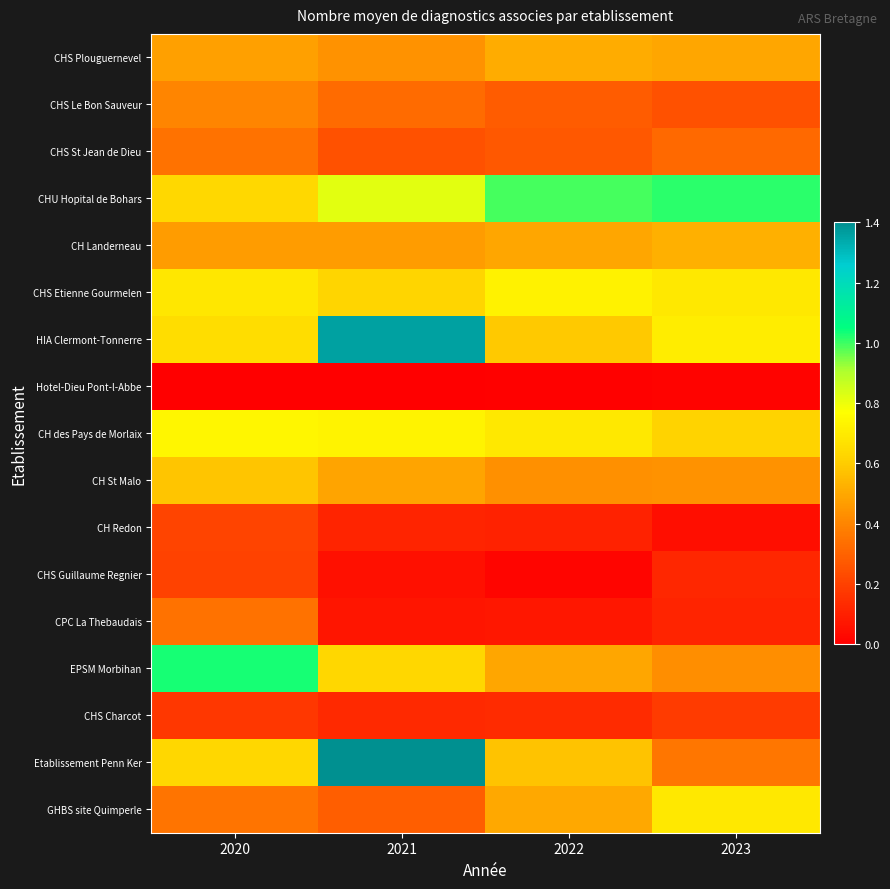

Which has a higher value, 2023 or 2022?

2022